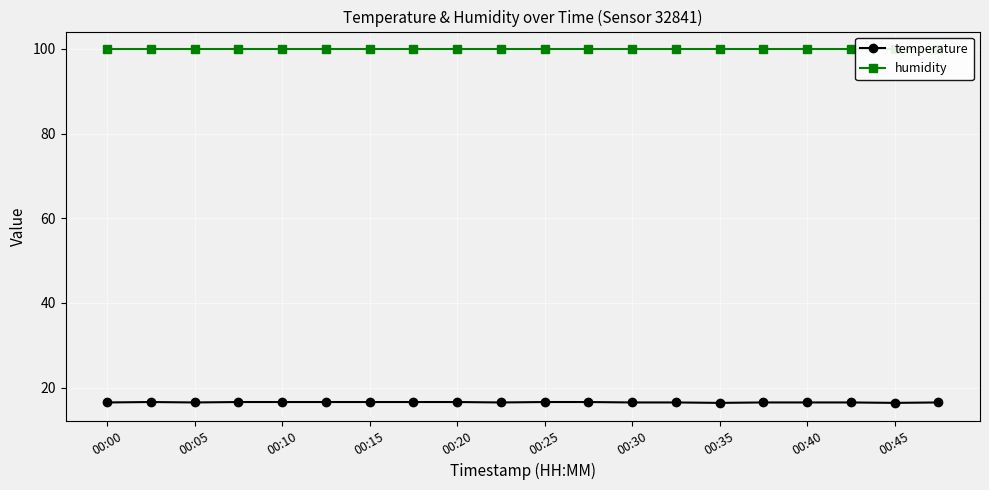

The value of temperature at 00:25 is 16.6. True or false?

True